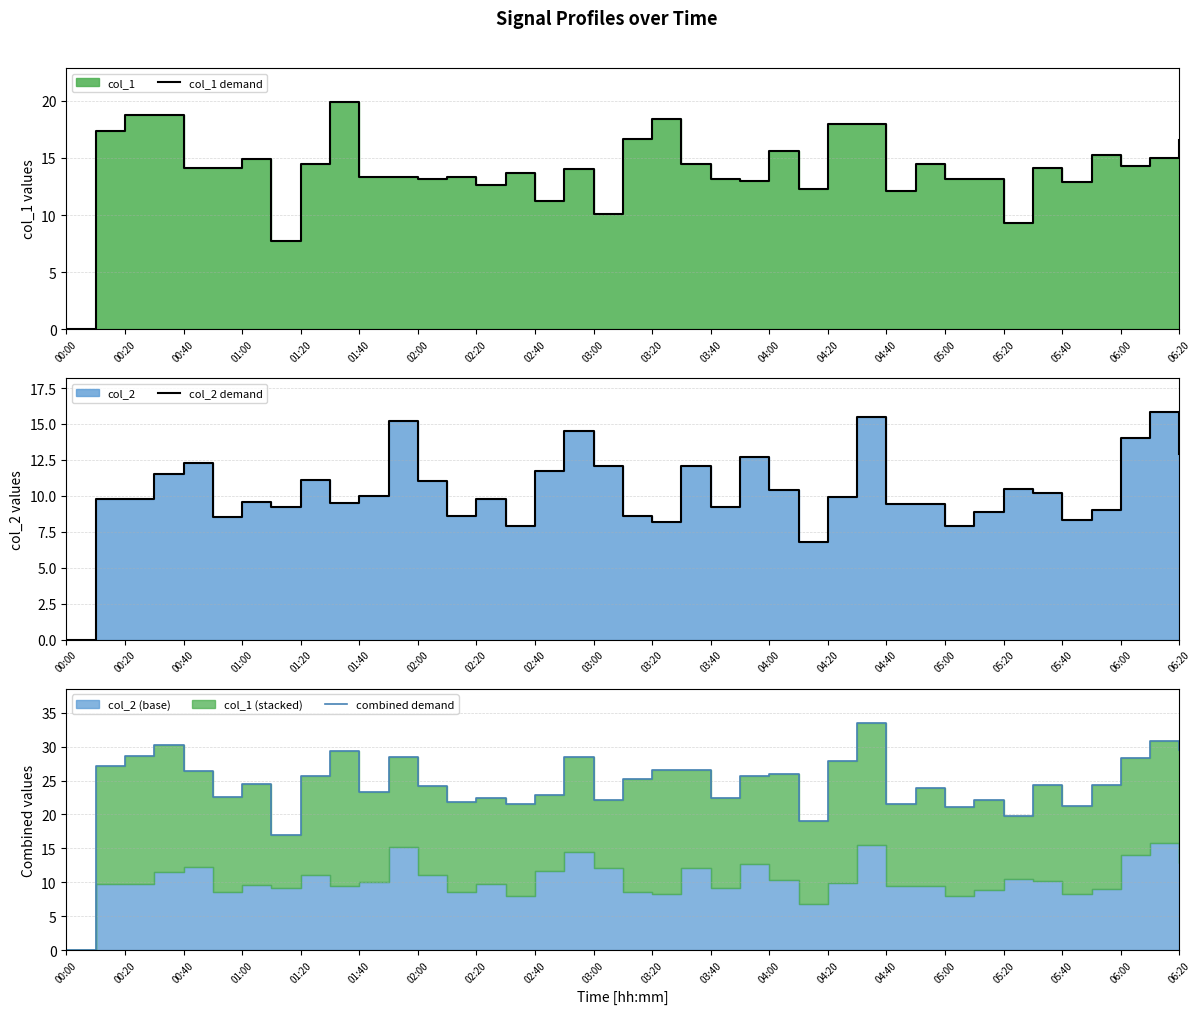

Which category has the lowest value across all series?

00:00